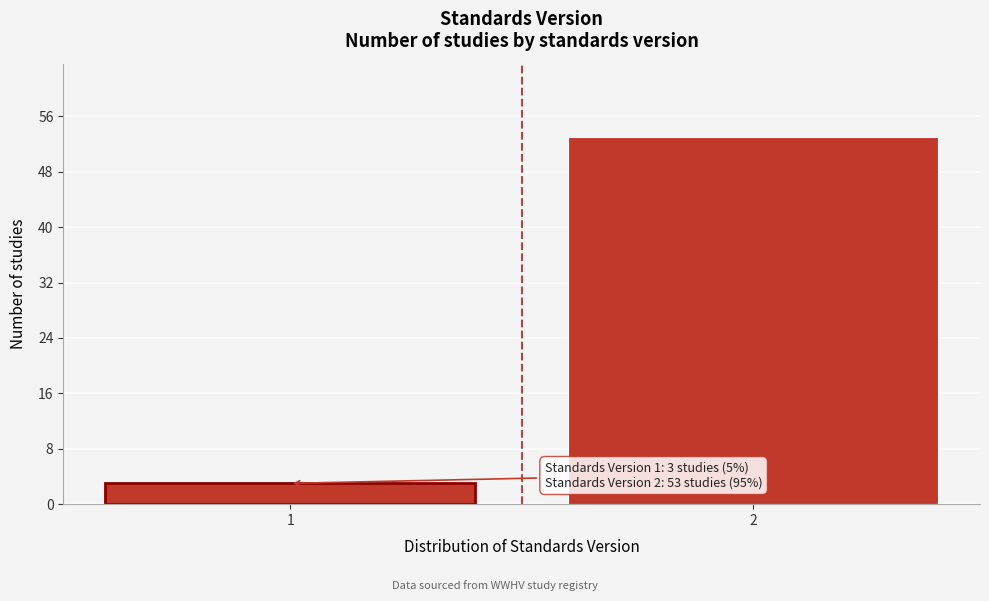

Reading left to right, what are all the values shown in this chart?

3	53